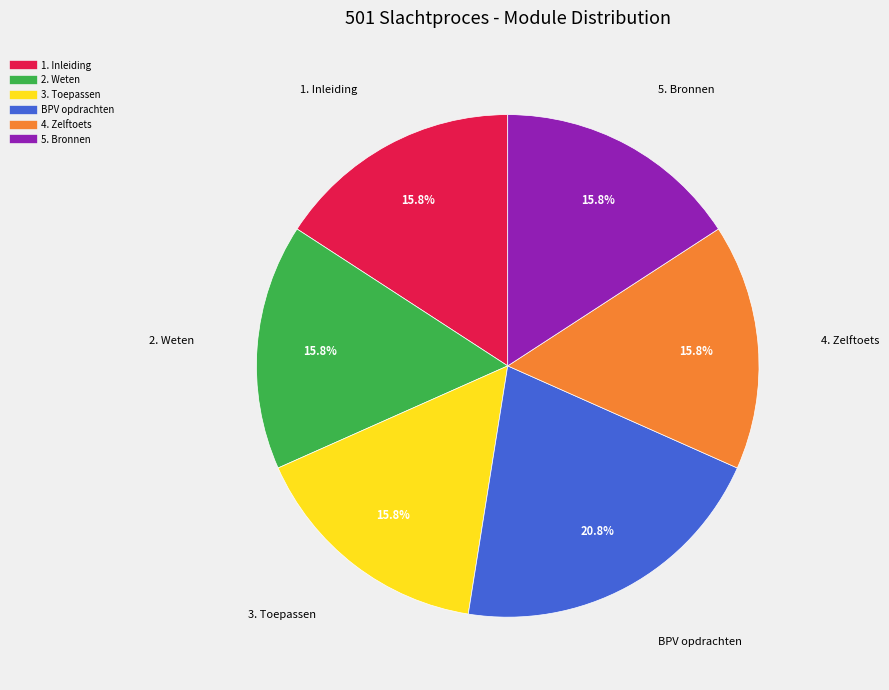

Do 1. Inleiding and BPV opdrachten together represent more than half of the pie?

No